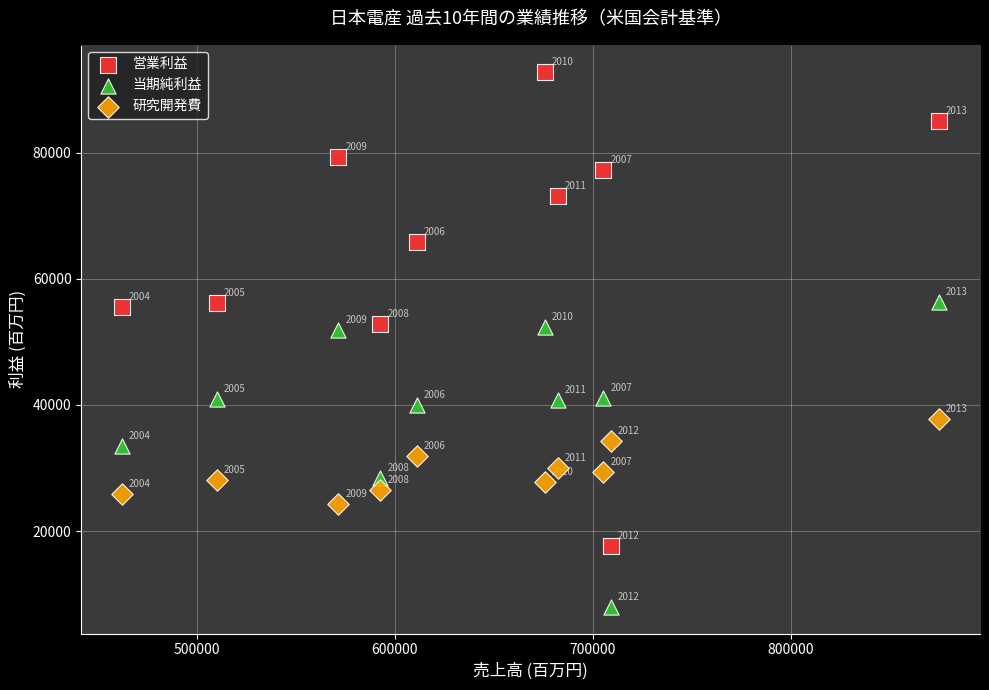

What are all the series names shown in the legend?

営業利益, 当期純利益, 研究開発費